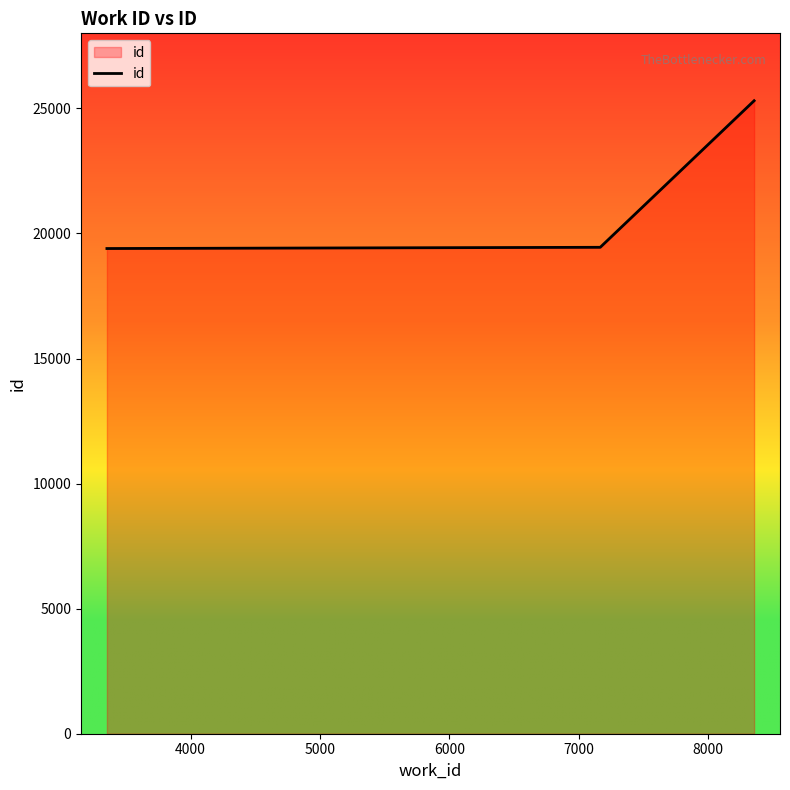

What is the greatest value displayed?

25305